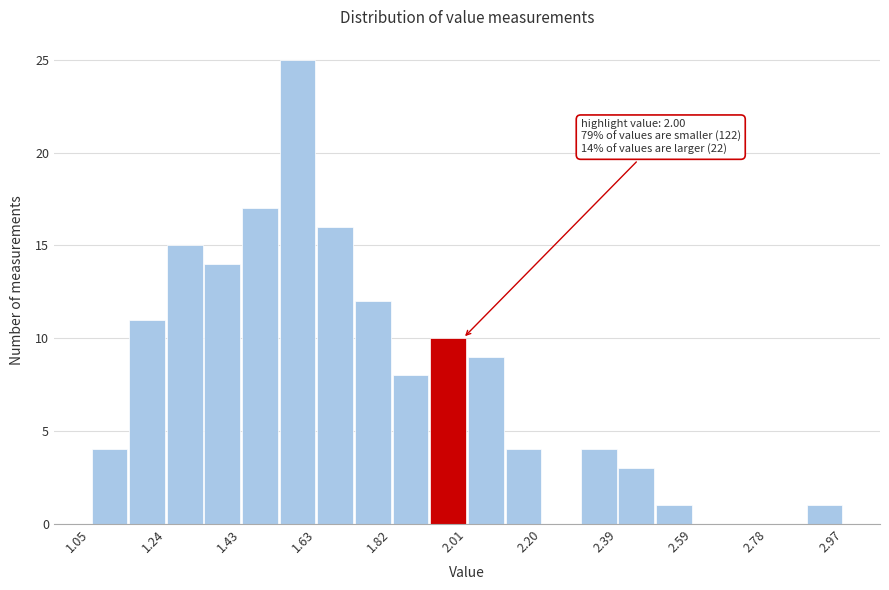

Which range on the x-axis has the tallest bar?

1.530 to 1.626